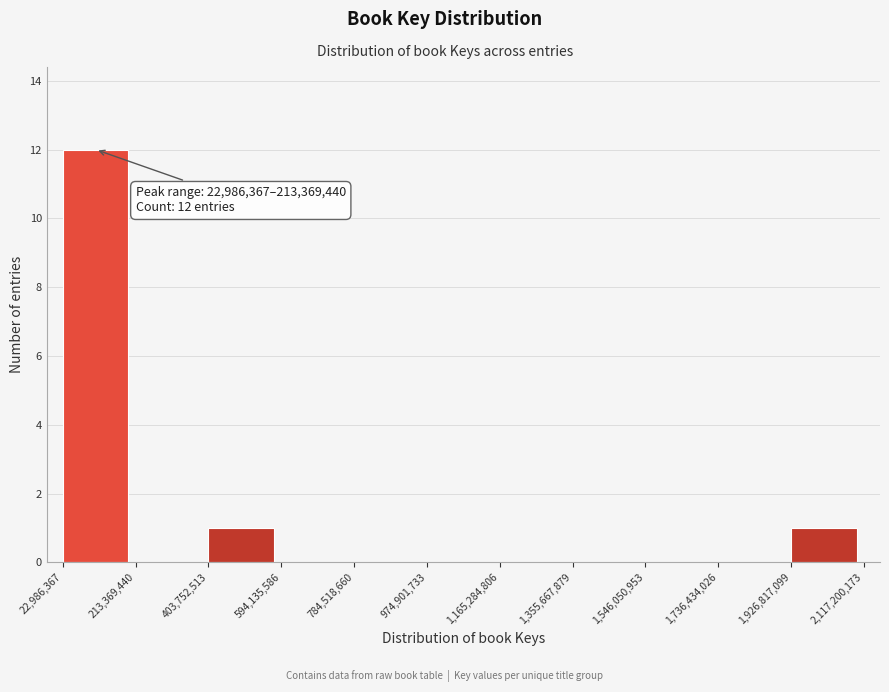

Which range on the x-axis has the tallest bar?

22,986,367 to 213,369,440